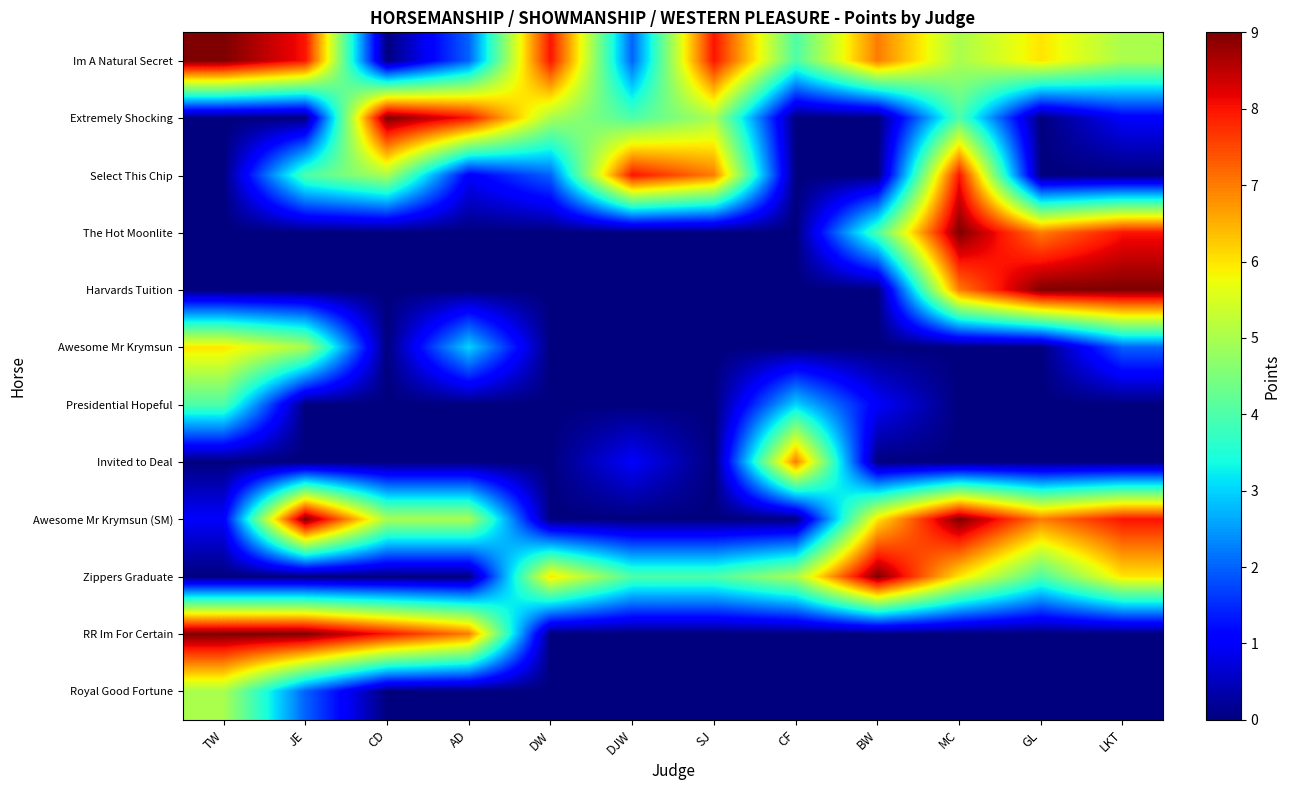

At how many categories does at least one series exceed 5?

12